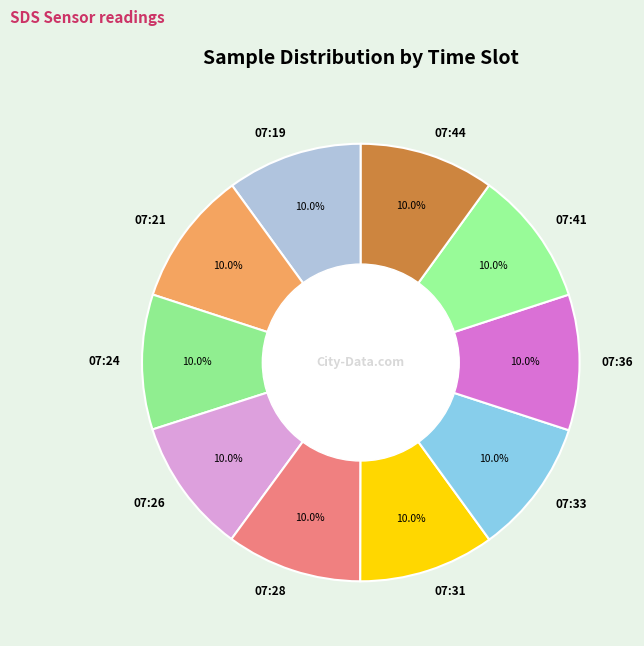

How many slices are in this pie chart?

10